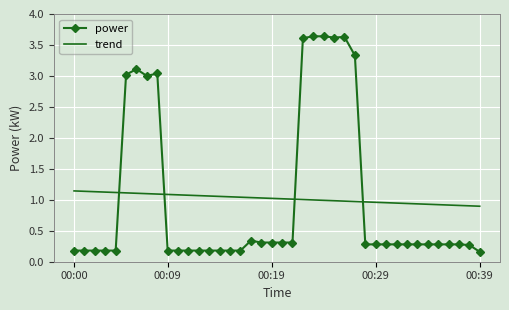

True or false: power and trend cross at least once.

True